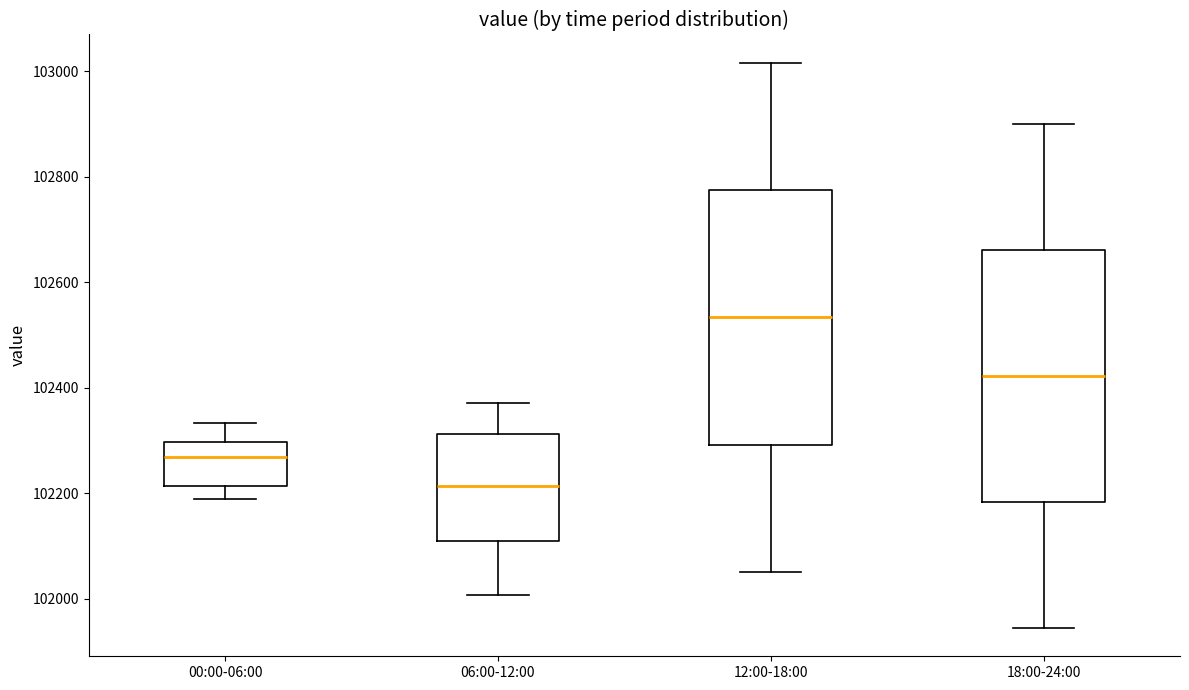

Reading left to right, transcribe this box plot: for each box, give where its median line is, the range the box spans, and where its two whiskers end, as read against the y-axis. The values are not printed on the chart, so give them approximately, as read against the axis.

00:00-06:00: median 102260, box 102220 to 102300, whiskers 102180 to 102340
06:00-12:00: median 102220, box 102120 to 102320, whiskers 102000 to 102380
12:00-18:00: median 102540, box 102300 to 102780, whiskers 102060 to 103020
18:00-24:00: median 102420, box 102180 to 102660, whiskers 101940 to 102900